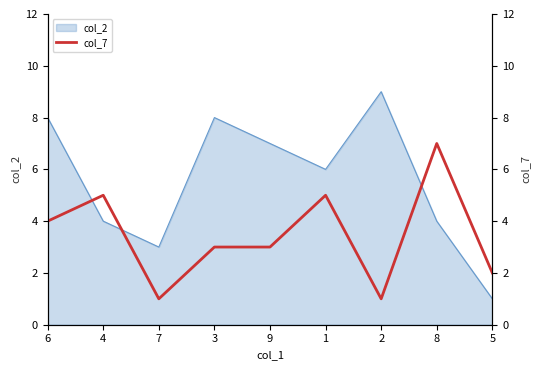

Does the chart have visible grid lines?

No